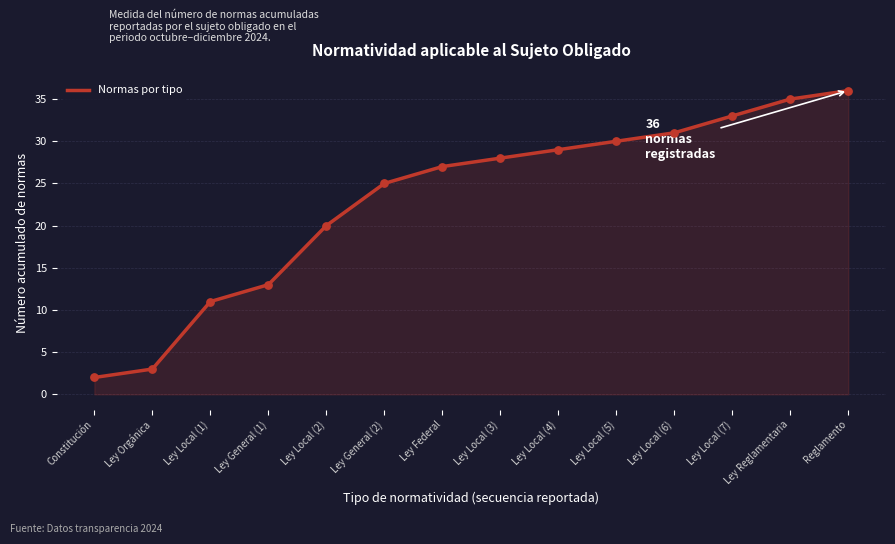

Approximately how many times larger is the value at Ley Orgánica compared to Ley Local (1)?

0.3